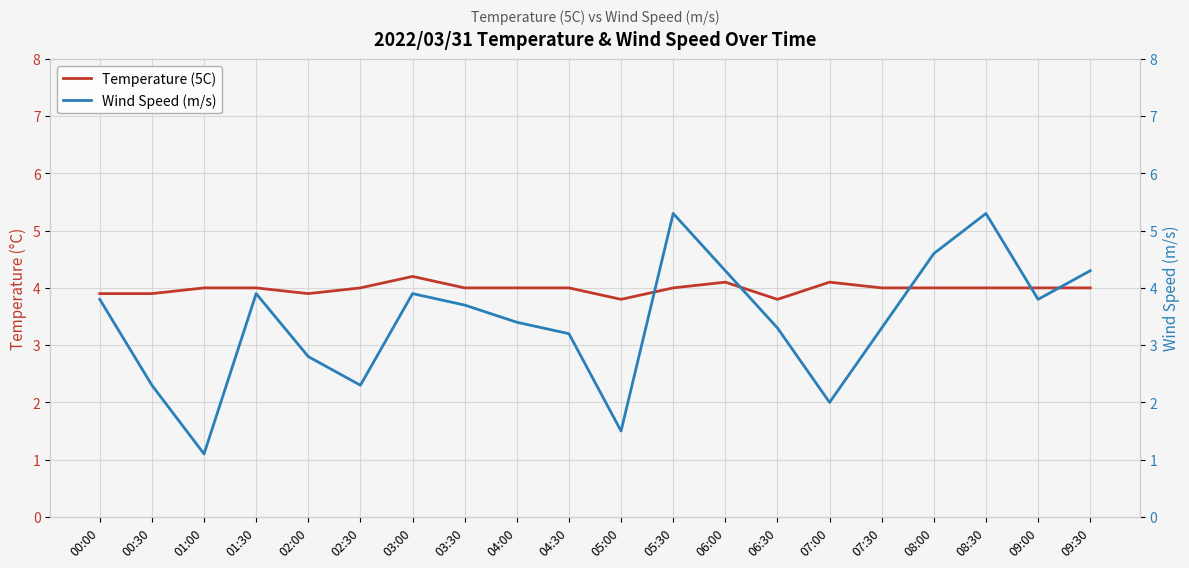

What is the approximate value of Temperature (5C) at 03:00?

4.2